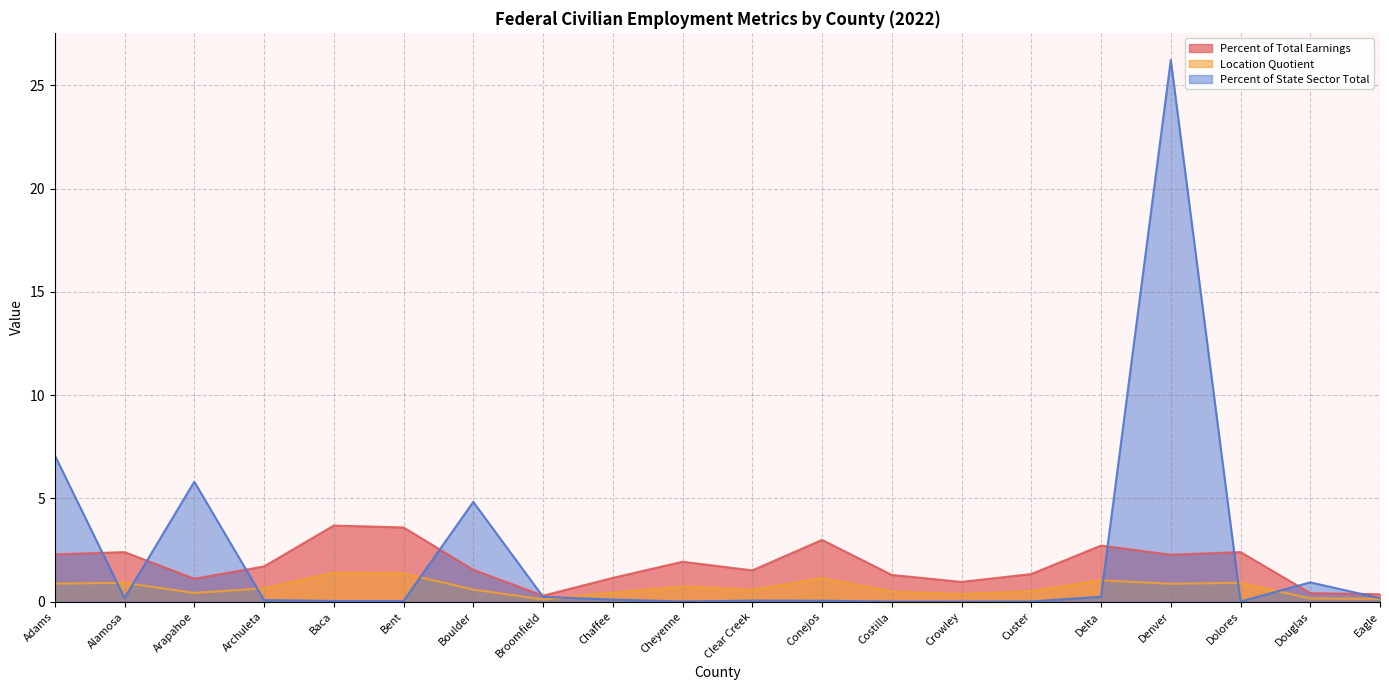

What is the label of the 9th point from the left?

Chaffee